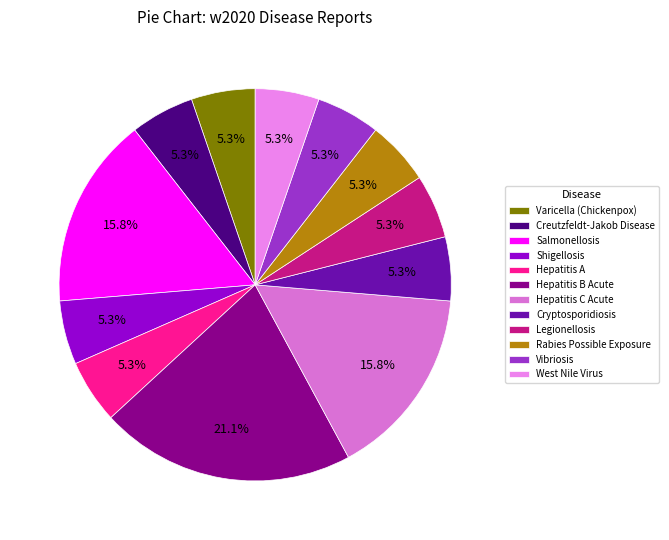

What percentage is the Shigellosis slice, to the nearest percent?

5%